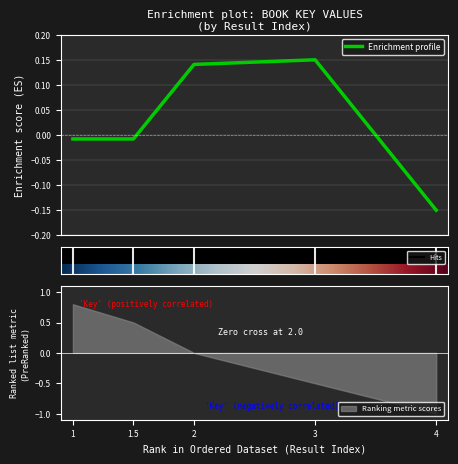

What is the smallest value displayed?

-0.1